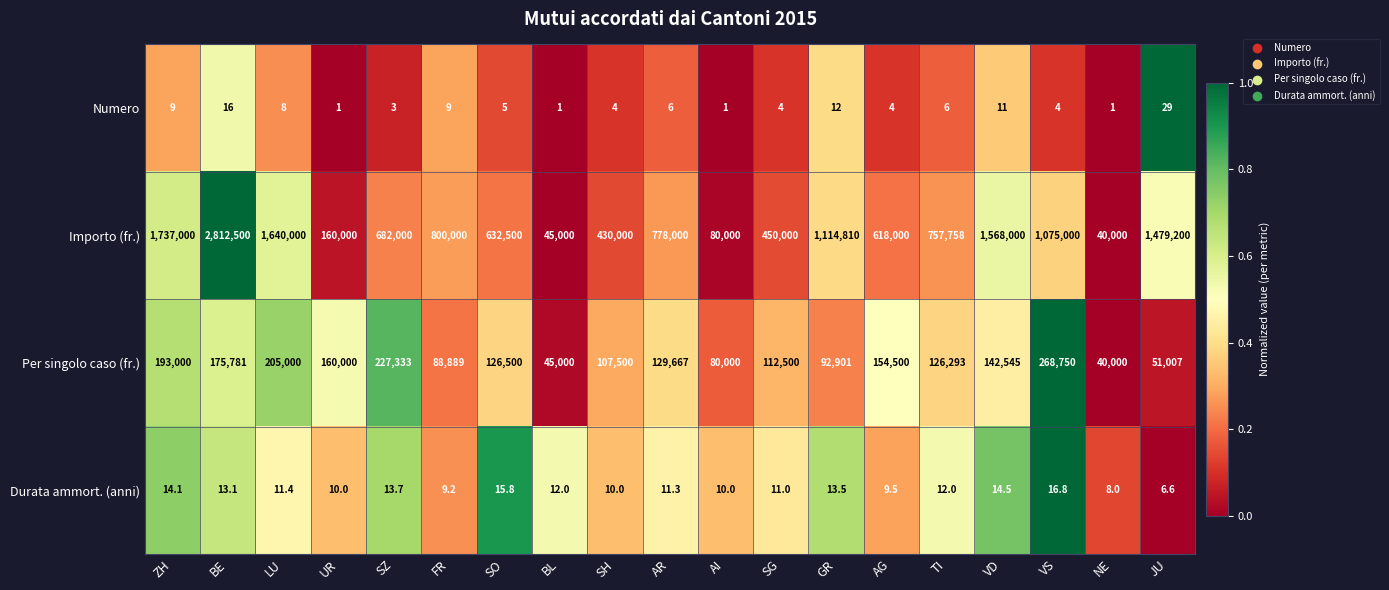

Is it true that Importo (fr.) equals 2528939.5 at JU?

False